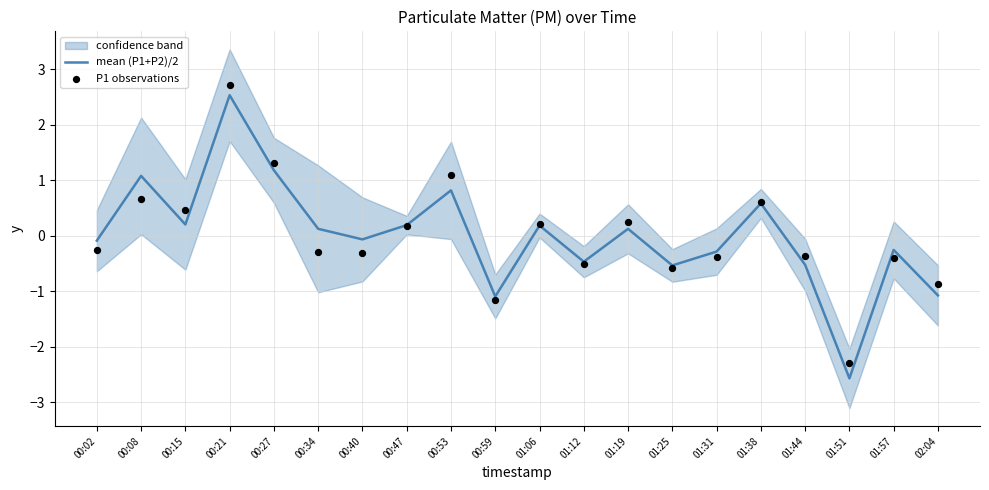

Which series reaches the minimum Y coordinate?

mean (P1+P2)/2